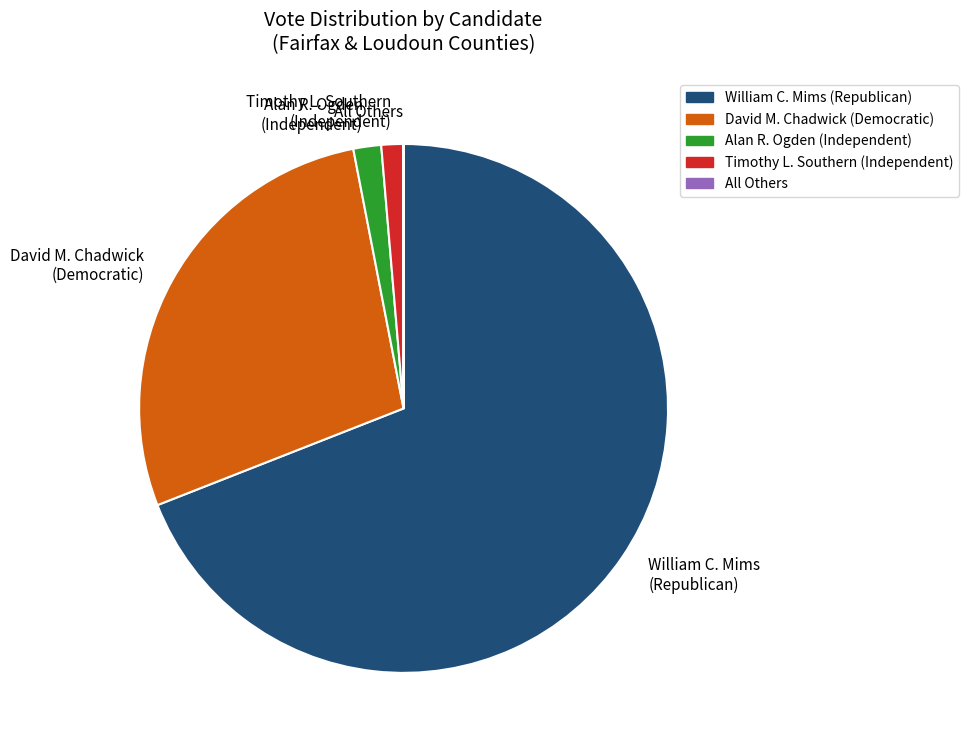

True or false: William C. Mims (Republican) accounts for 57% of the total.

False